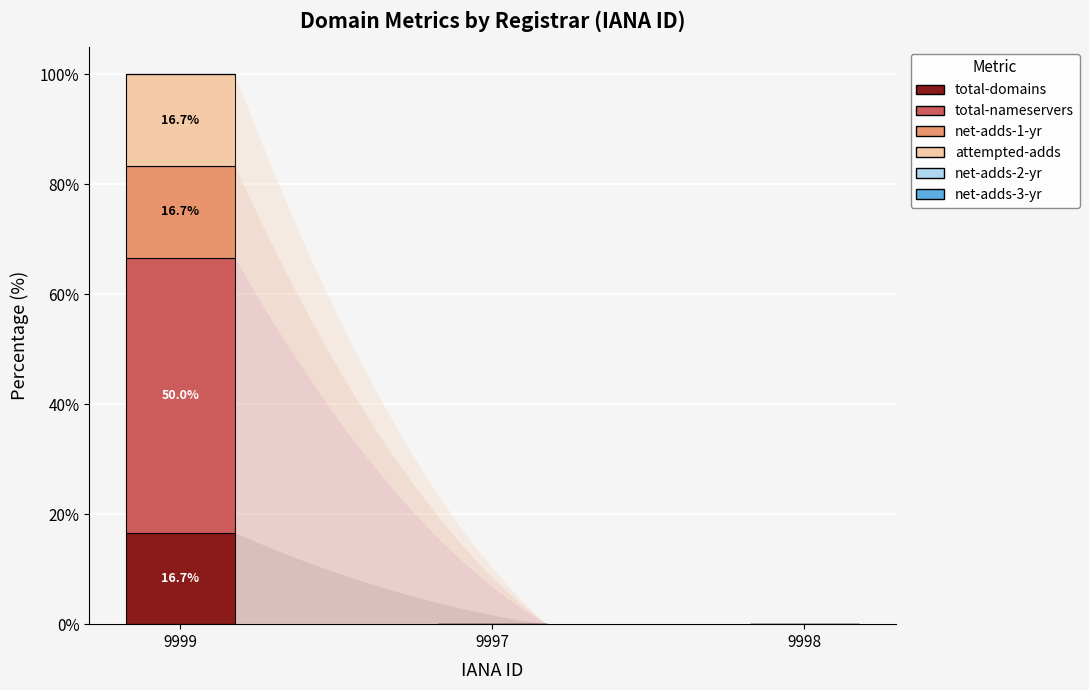

What is the highest value of the total-domains series?

16.7